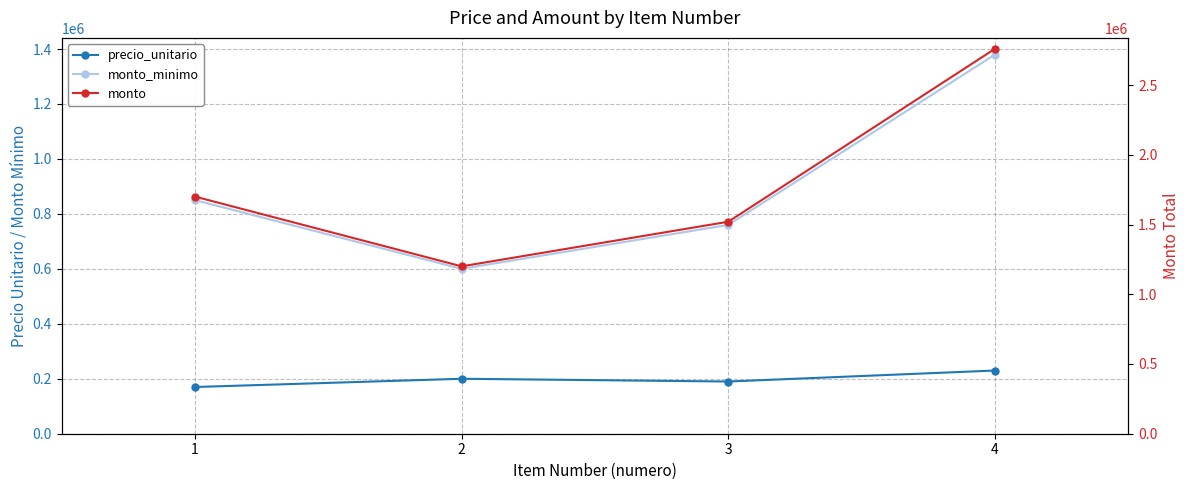

What is the difference between the monto values at 4 and 3?

1240000